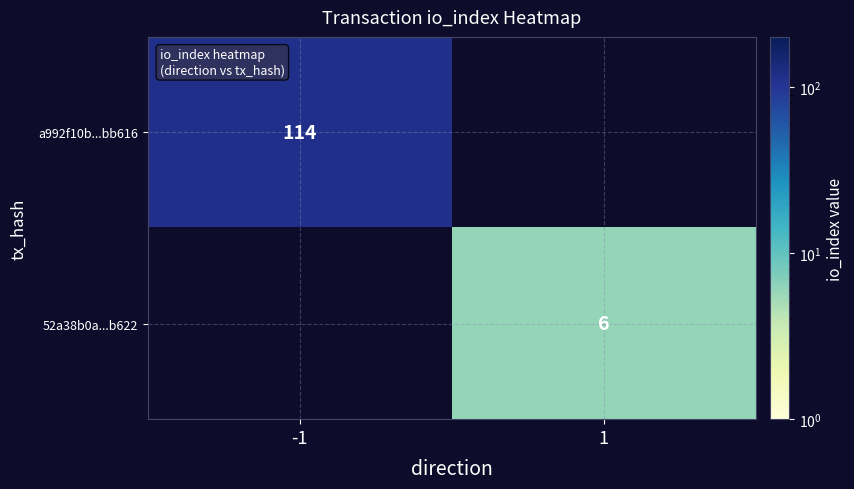

The 52a38b0a...b622 series shows 6 at 1. True or false?

True